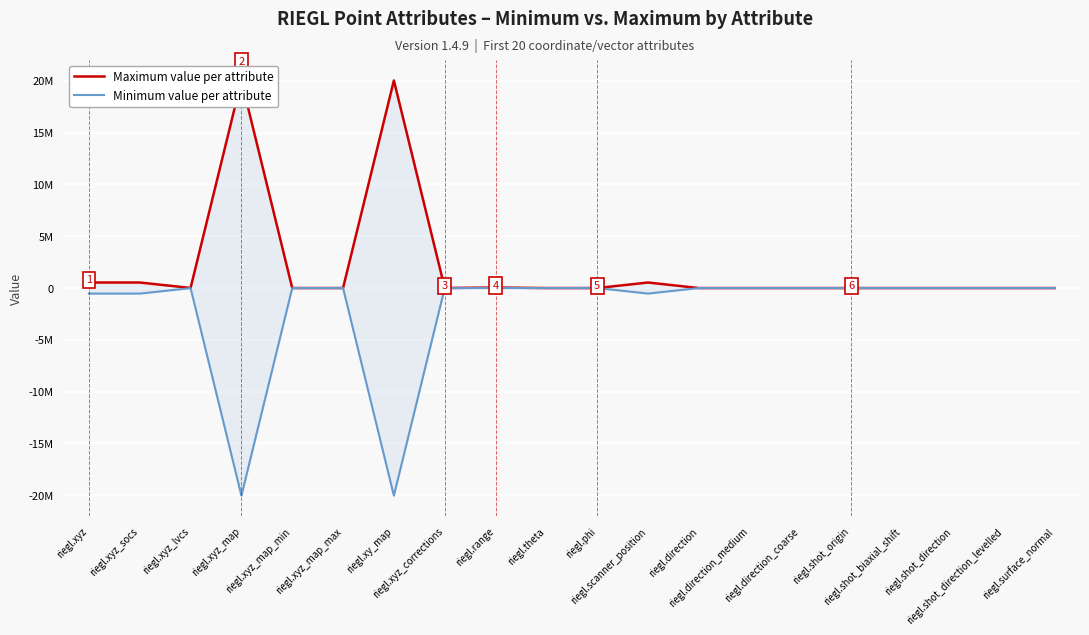

True or false: Minimum value per attribute has a value of -1.0 at riegl.direction.

True